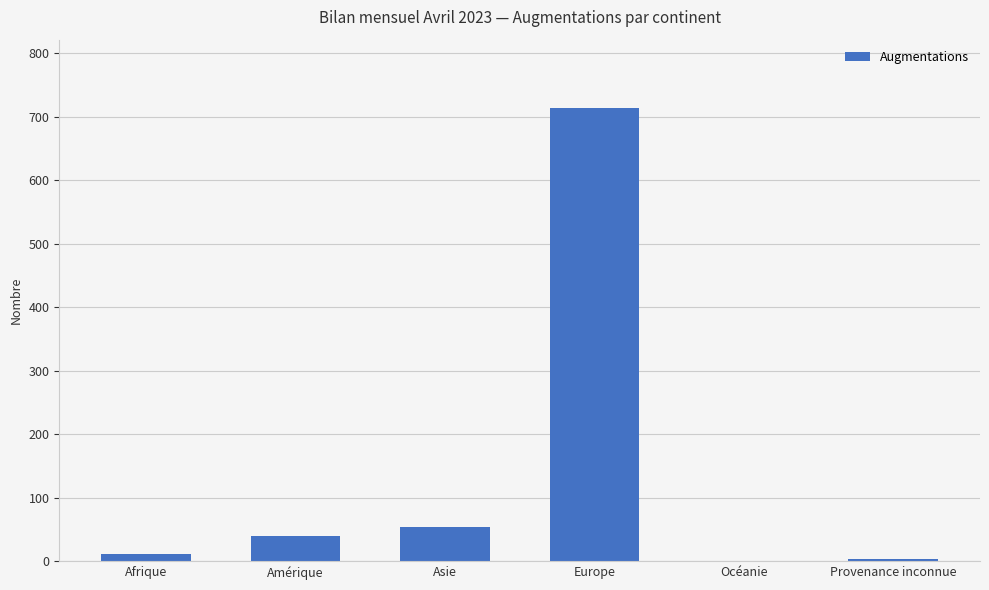

What is the maximum value shown in the chart?

714